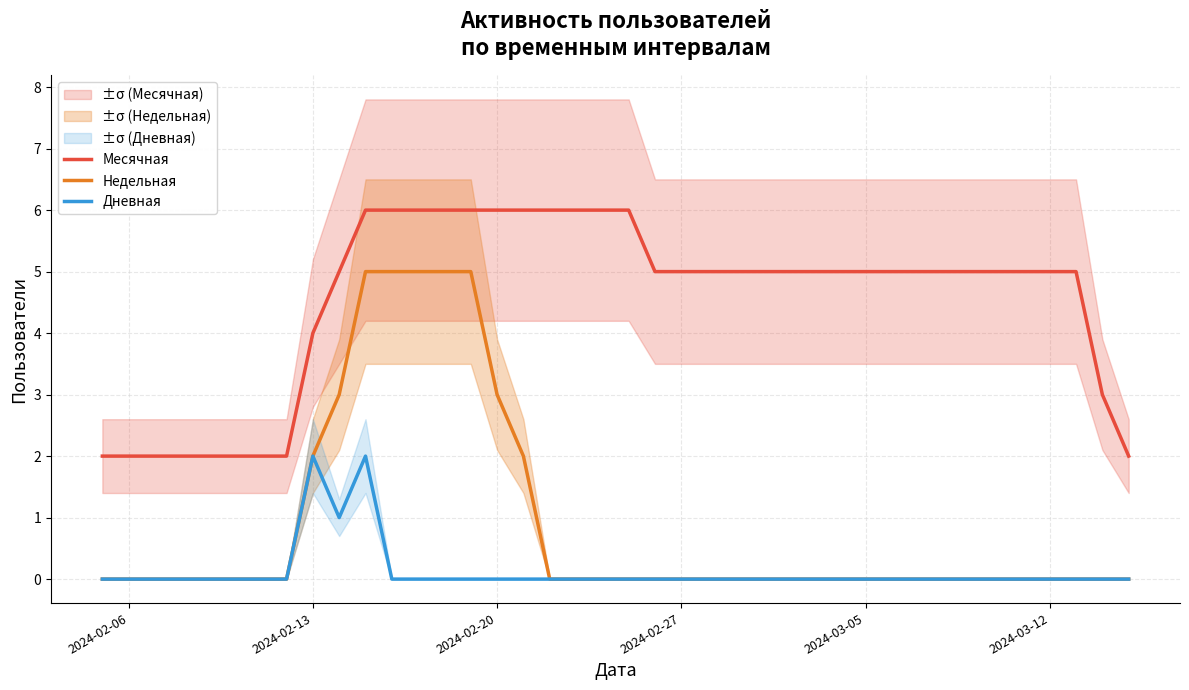

The value of Дневная at 2024-02-27 is 0. True or false?

True